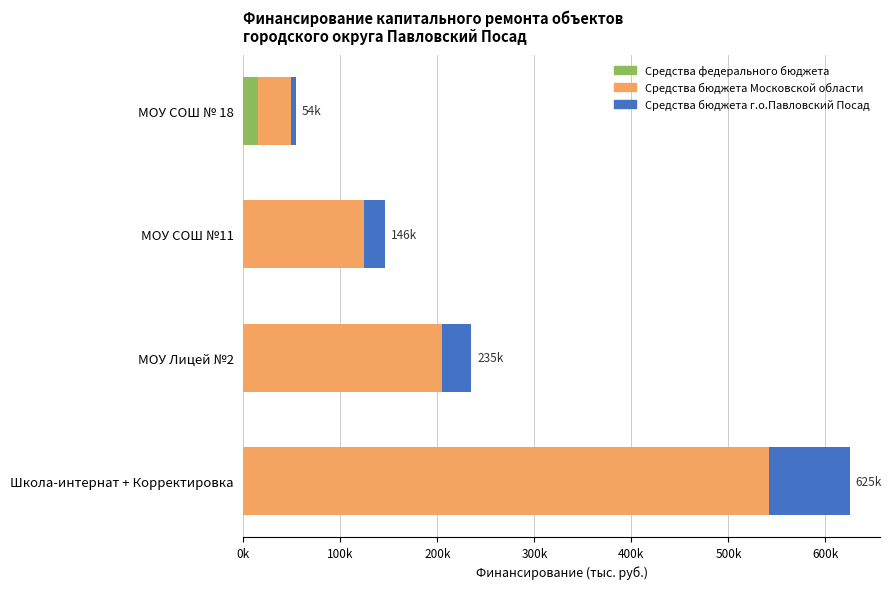

What are all the series names shown in the legend?

Средства федерального бюджета, Средства бюджета Московской области, Средства бюджета г.о.Павловский Посад